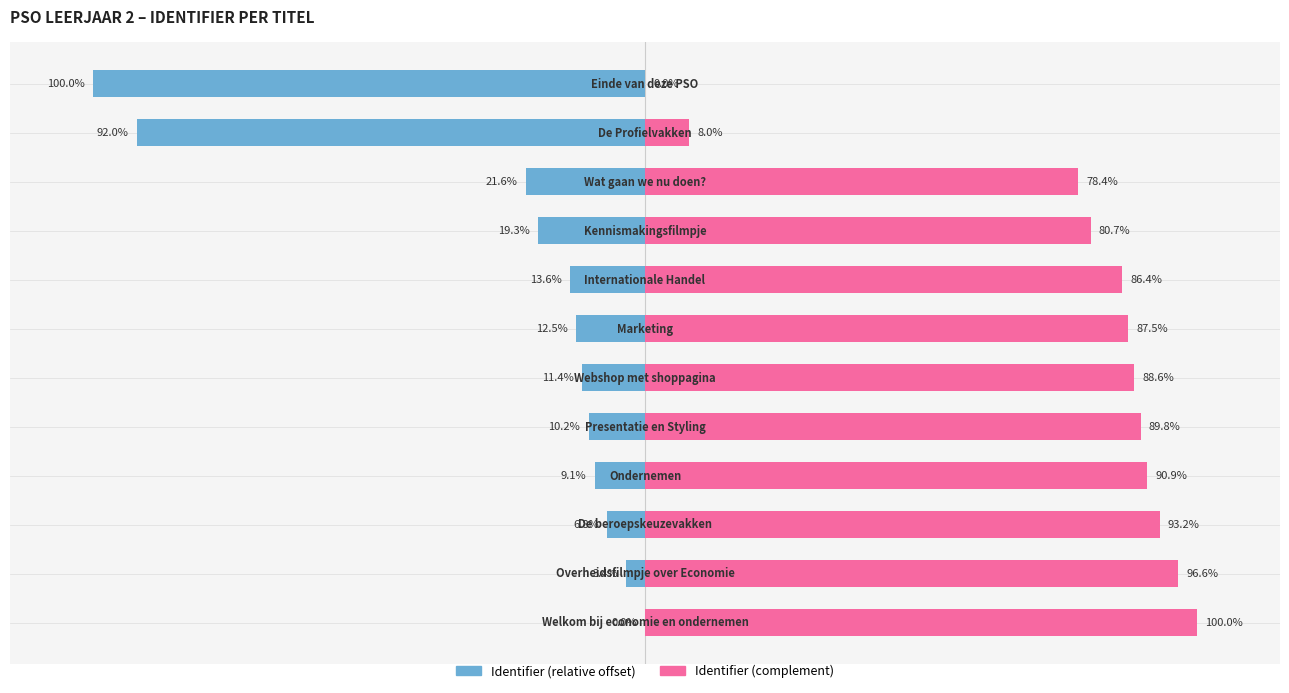

Reading left to right, transcribe all the data shown in this chart.

Identifier (relative offset): 0.0	-3.4	-6.8	-9.1	-10.2	-11.4	-12.5	-13.6	-19.3	-21.6	-92.0	-100.0
Identifier (complement): 100.0	96.6	93.2	90.9	89.8	88.6	87.5	86.4	80.7	78.4	8.0	0.0